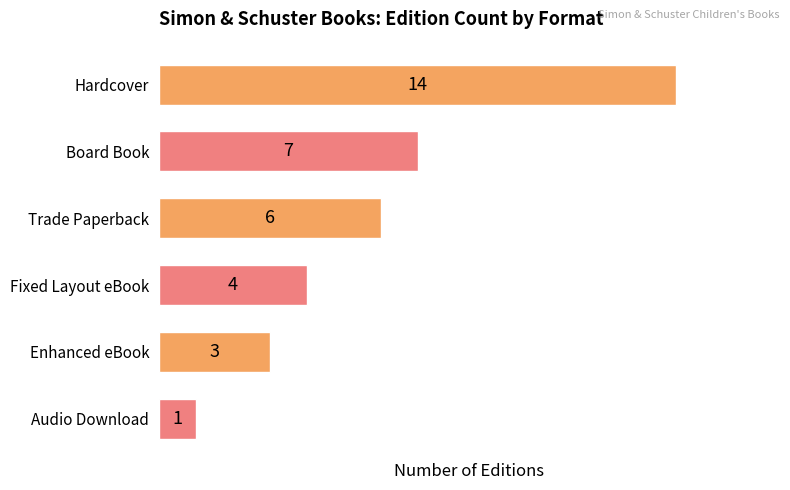

Where is the data nearest to the value 7?

Board Book